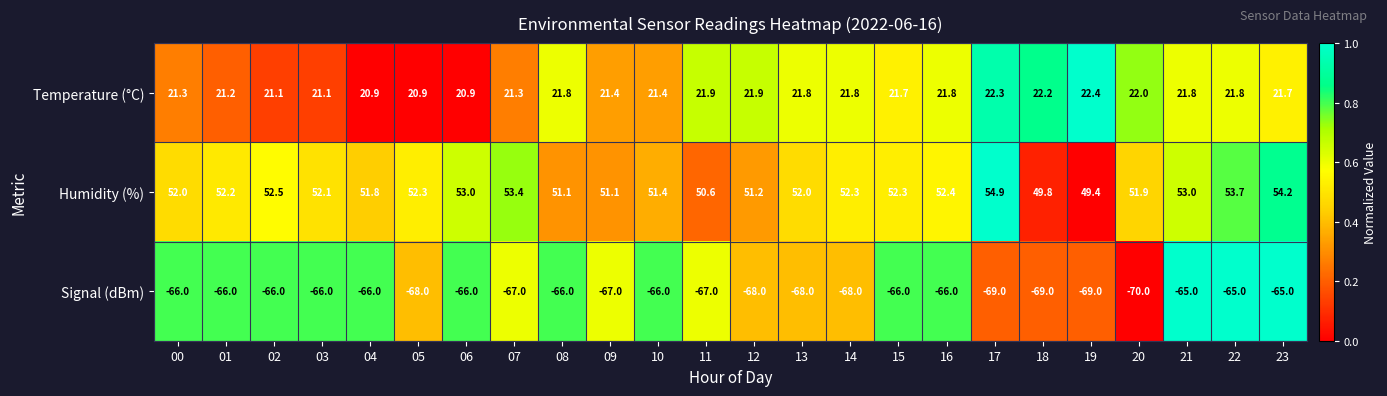

Count the Signal (dBm) values in the range -68 to -66.

17